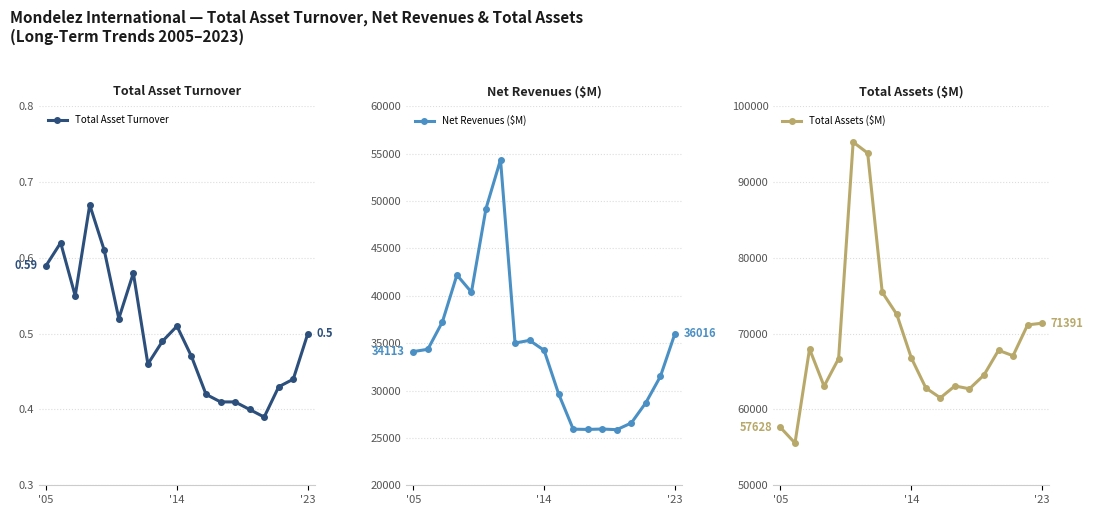

At how many categories does at least one series exceed 13170?

19